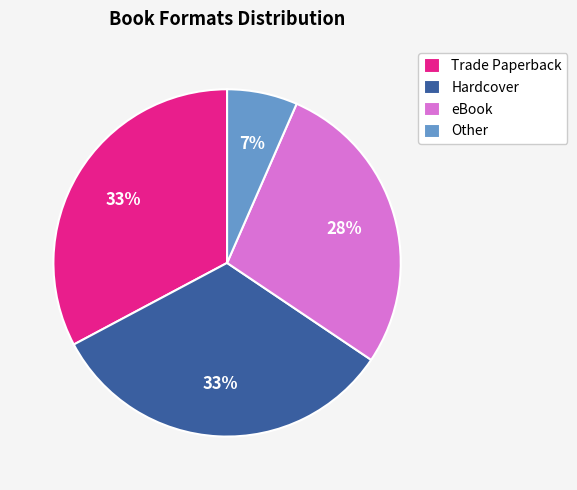

How many slices are in this pie chart?

4